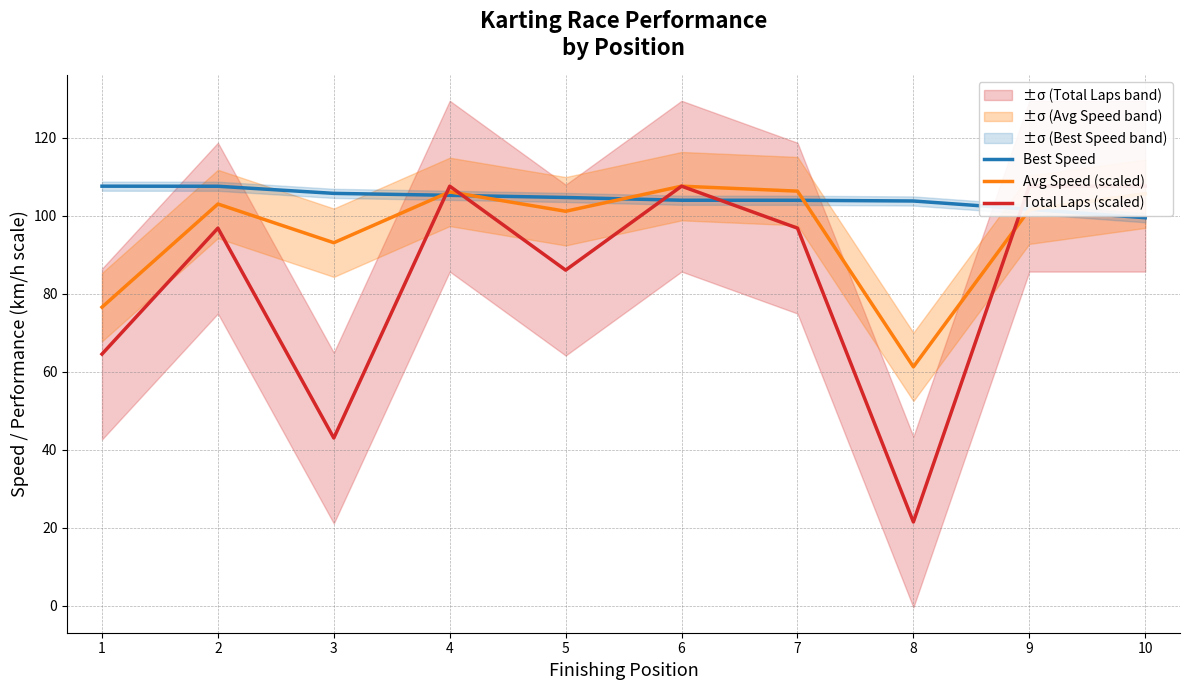

How many interior local peaks does the Total Laps (scaled) series have?

3